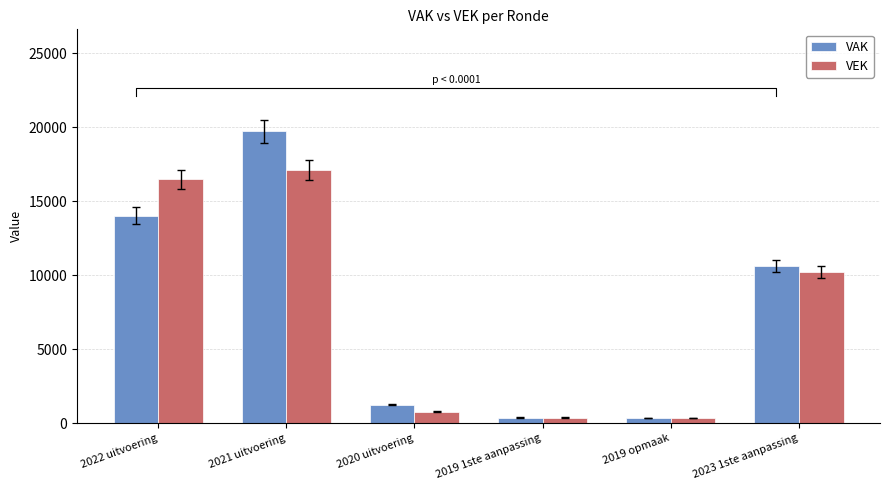

Is it true that VEK equals 16485 at 2022 uitvoering?

True